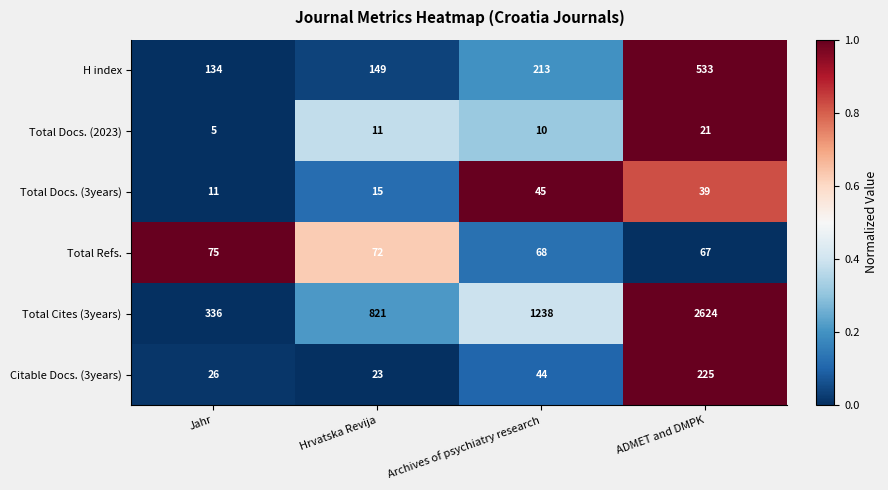

List the series in order of their peak value, lowest first.

Total Docs. (2023), Total Docs. (3years), Total Refs., Citable Docs. (3years), H index, Total Cites (3years)